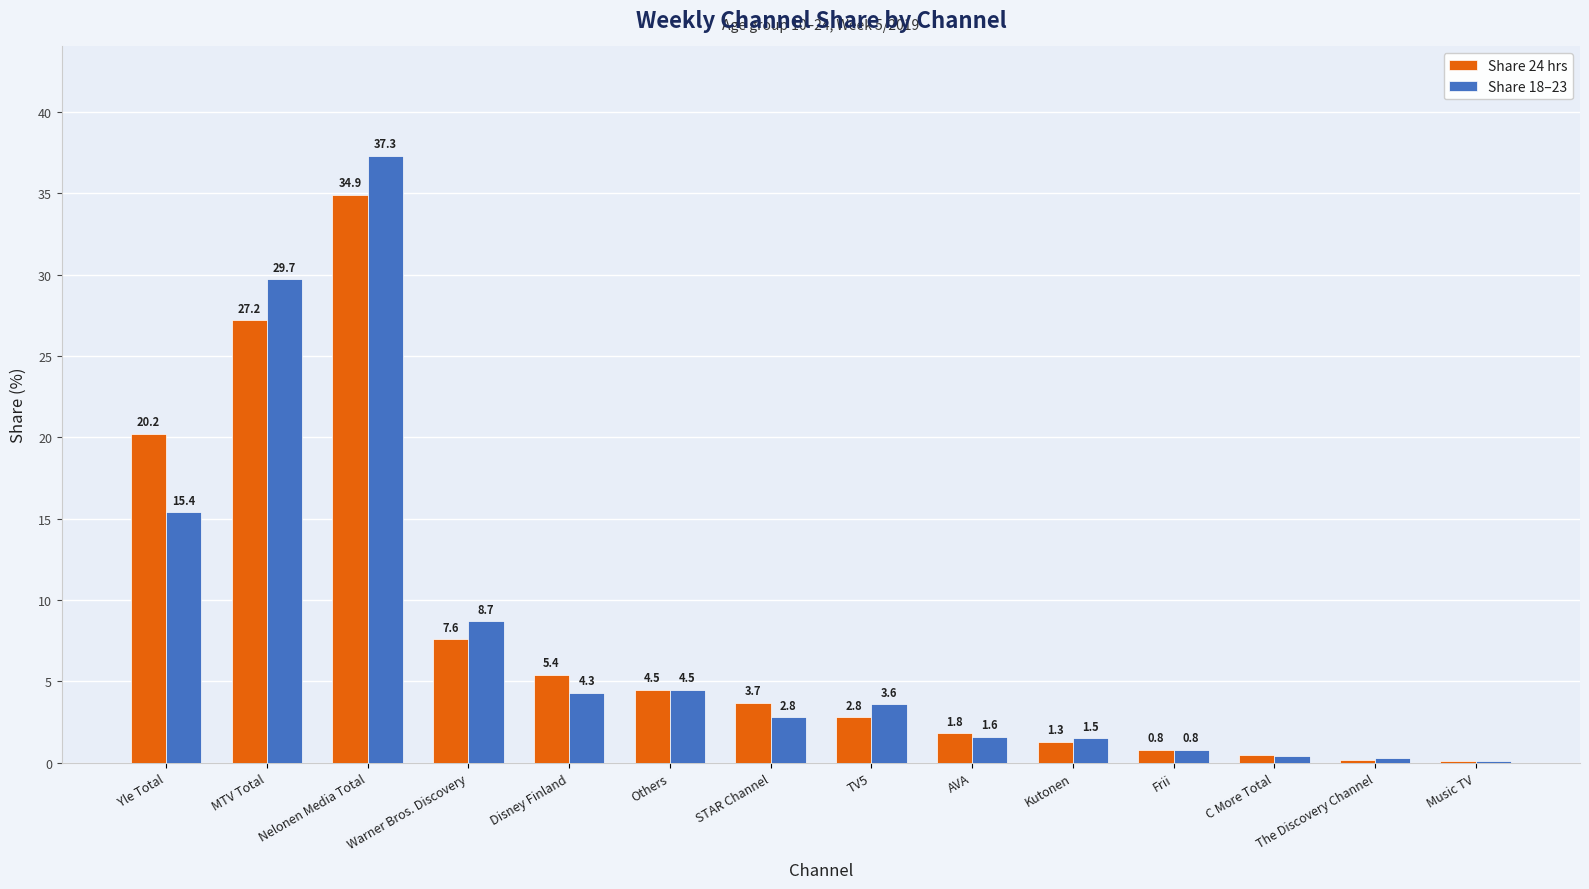

What is the highest value of the Share 18–23 series?

37.3